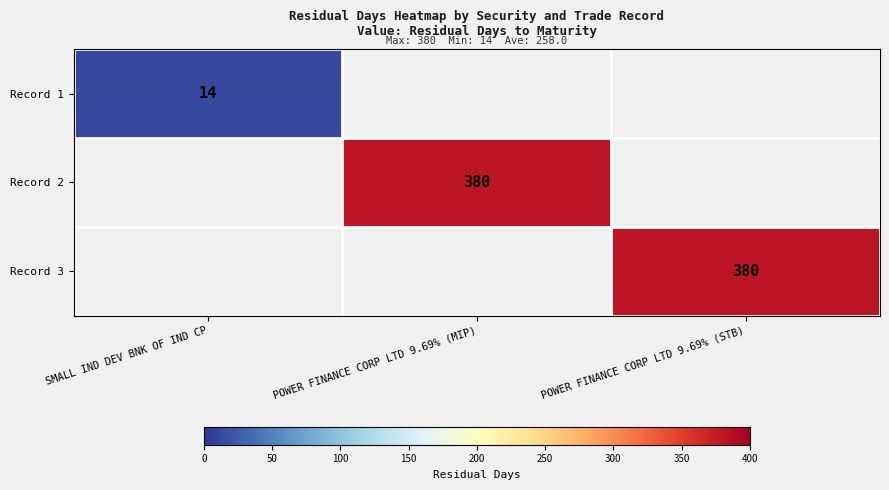

Is the value of Record 1 at SMALL IND DEV BNK OF IND CP greater than the value of Record 2 at POWER FINANCE CORP LTD 9.69% (MIP)?

No